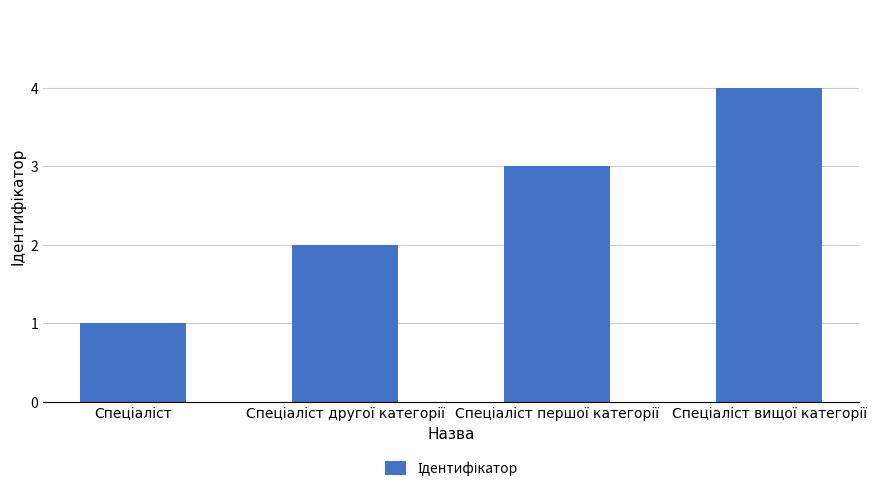

What is the difference between the maximum and minimum values?

3